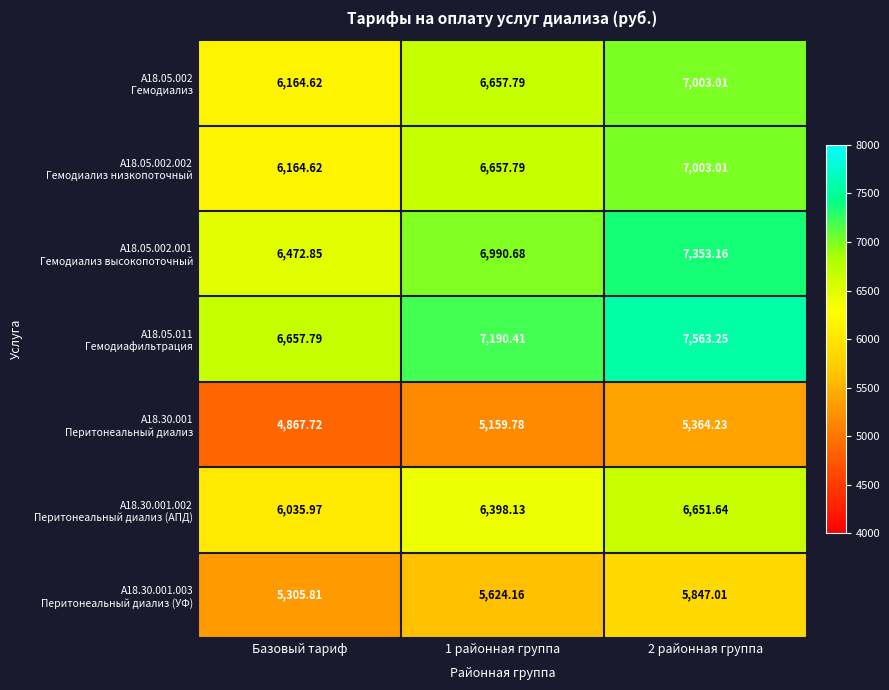

At which category does the chart reach its minimum across all series?

Базовый тариф